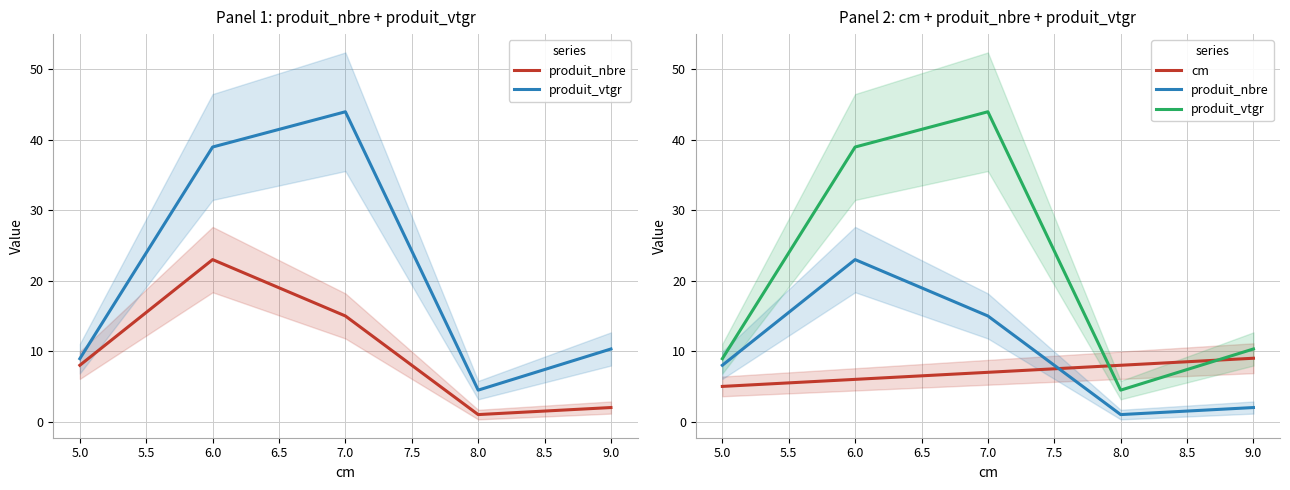

What is the value of the produit_nbre point at the 3rd from the left?

15.0